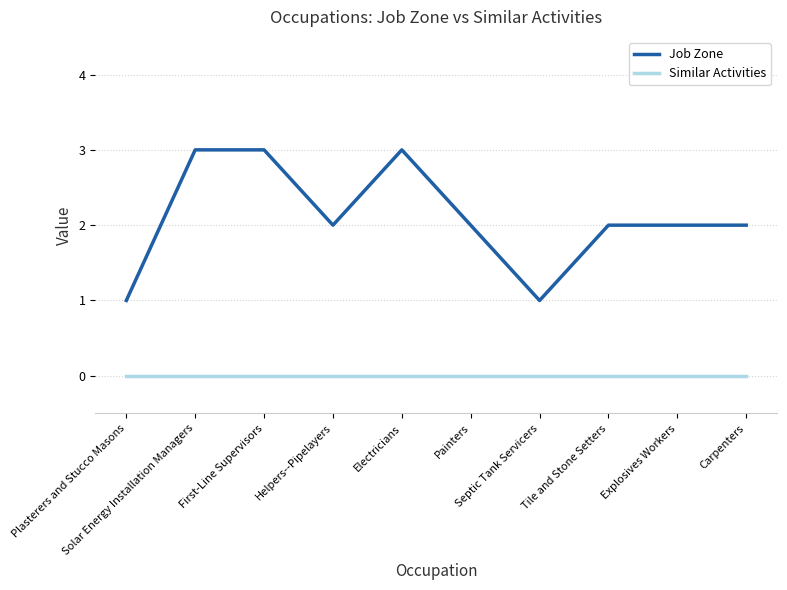

True or false: Job Zone and Similar Activities cross at least once.

False